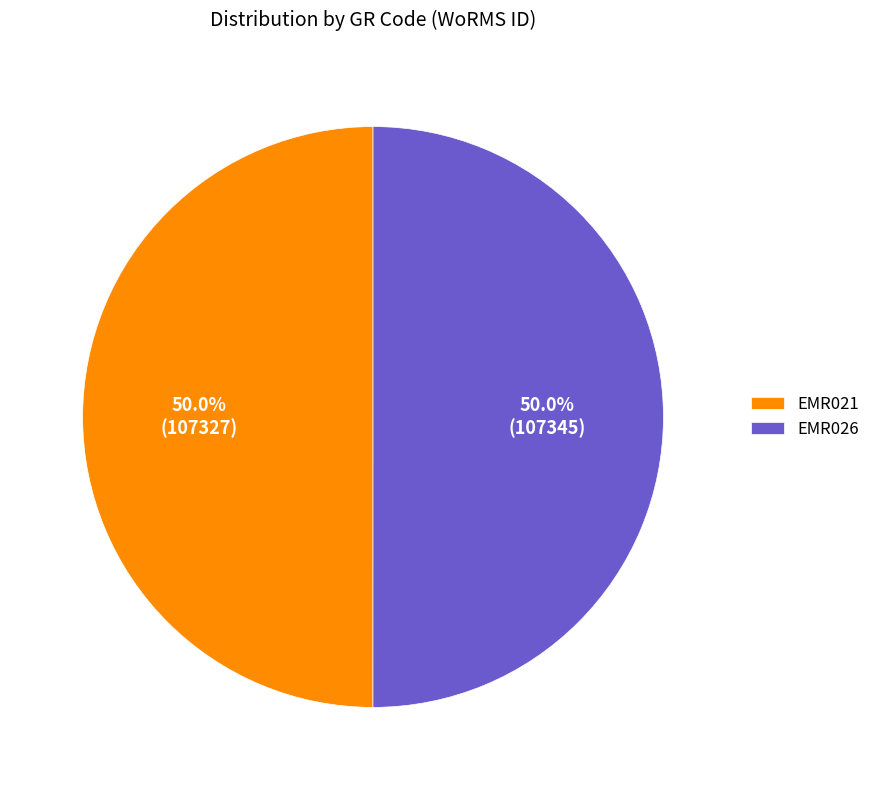

What is the ratio of the value at EMR026 to the value at EMR021?

1.0